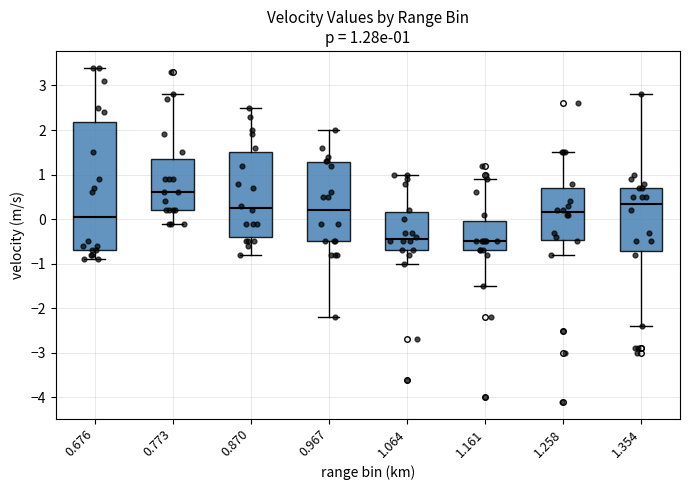

Which box is the tallest, from its lower edge to its upper edge?

0.676